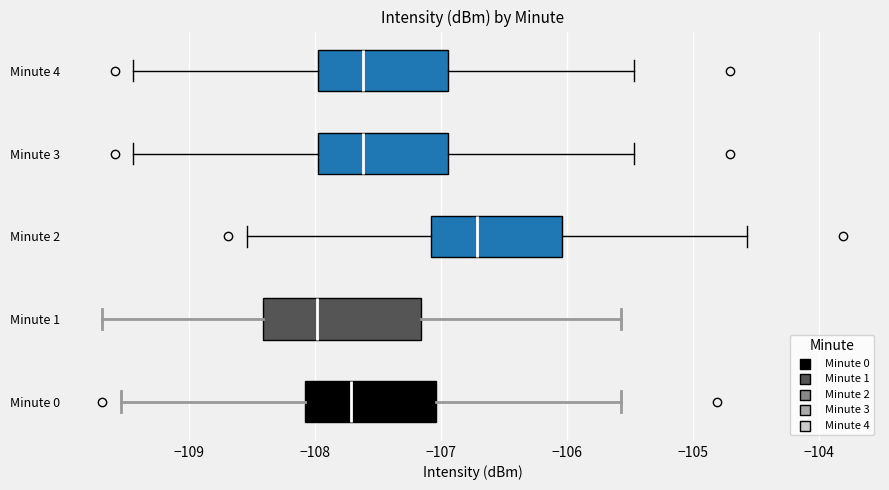

Reading bottom to top, transcribe this box plot: for each box, give where its median line is, the range the box spans, and where its two whiskers end, as read against the x-axis. The values are not printed on the chart, so give them approximately, as read against the axis.

Minute 0: median -107.7, box -108.1 to -107.0, whiskers -109.5 to -105.6
Minute 1: median -108.0, box -108.4 to -107.2, whiskers -109.7 to -105.6
Minute 2: median -106.7, box -107.1 to -106.0, whiskers -108.5 to -104.6
Minute 3: median -107.6, box -108.0 to -106.9, whiskers -109.4 to -105.5
Minute 4: median -107.6, box -108.0 to -106.9, whiskers -109.4 to -105.5